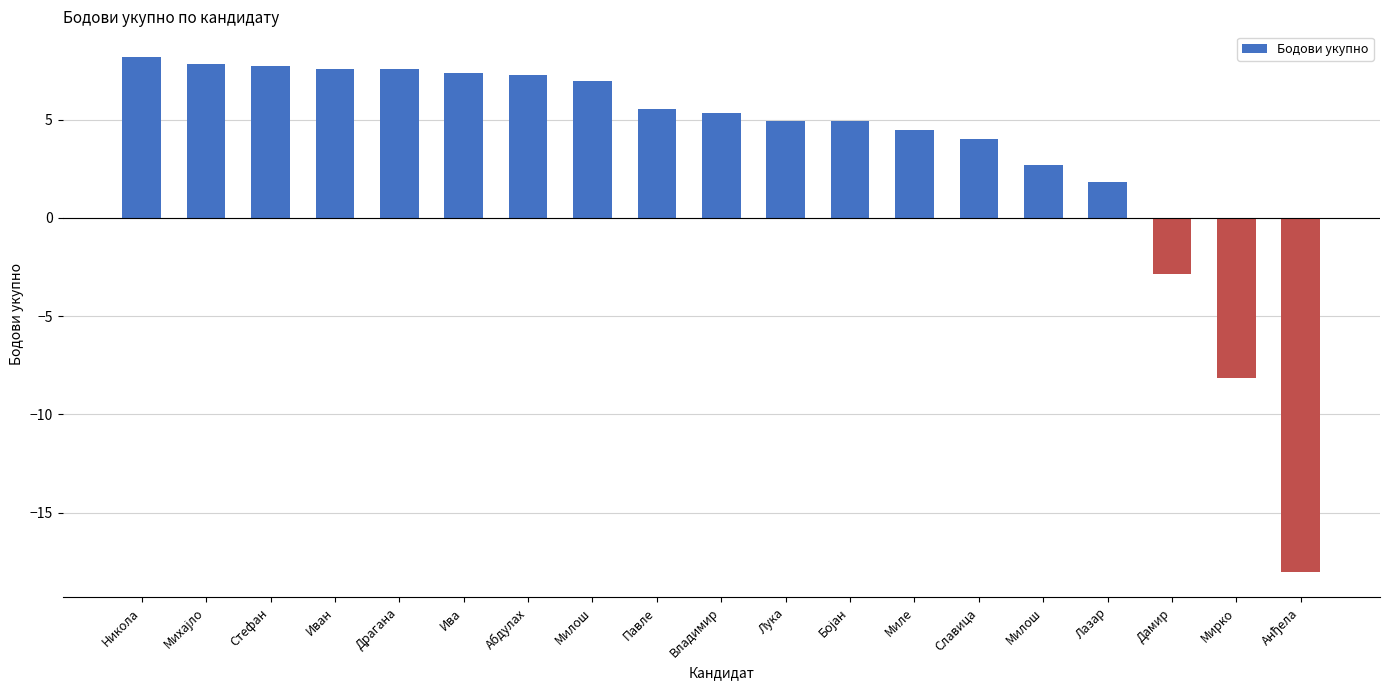

Are the bars horizontal?

No